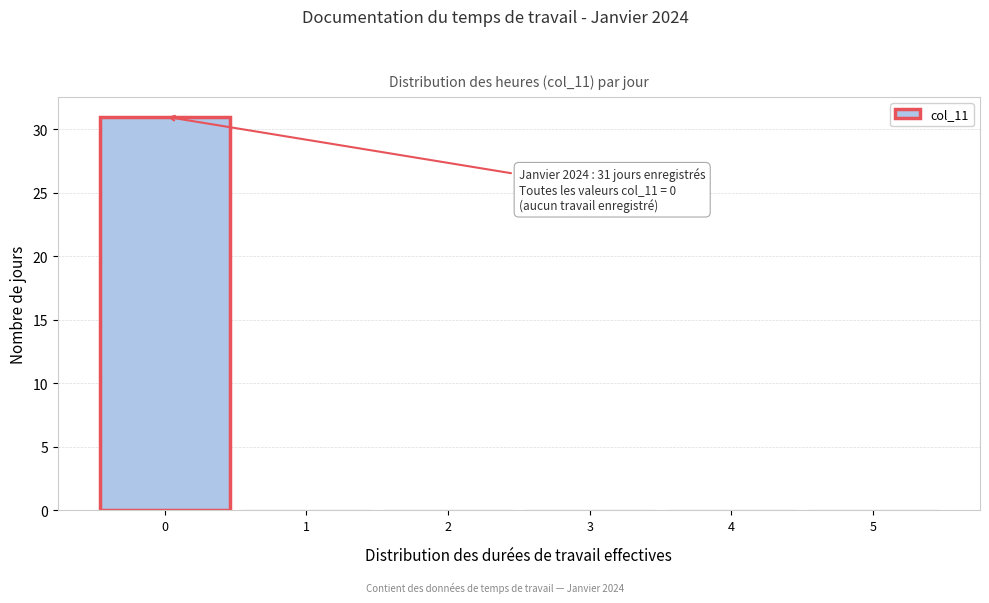

Which range on the x-axis has the tallest bar?

-0.5 to 0.5